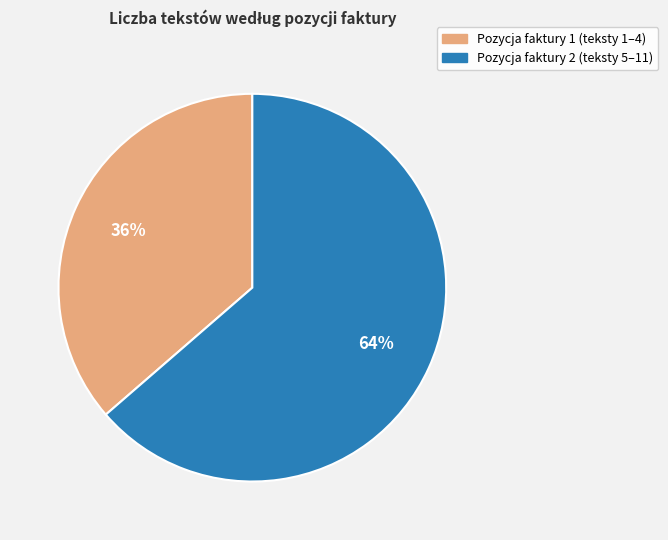

Is there a majority slice in this chart?

Yes